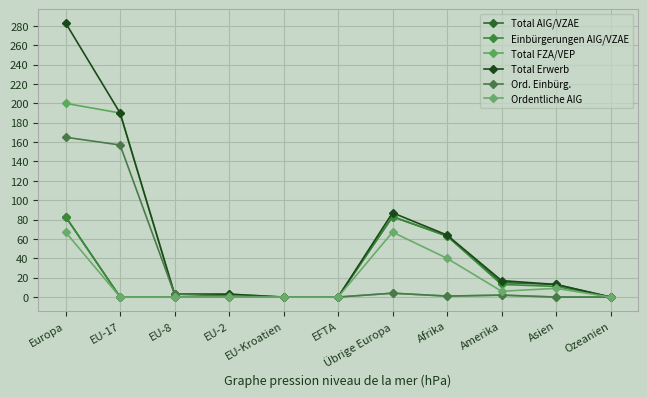

What is the total value across all series at EU-2?

7